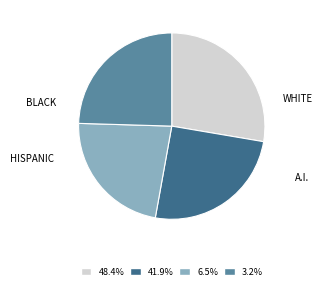

Approximately how many times larger is the value at HISPANIC compared to BLACK?

0.9